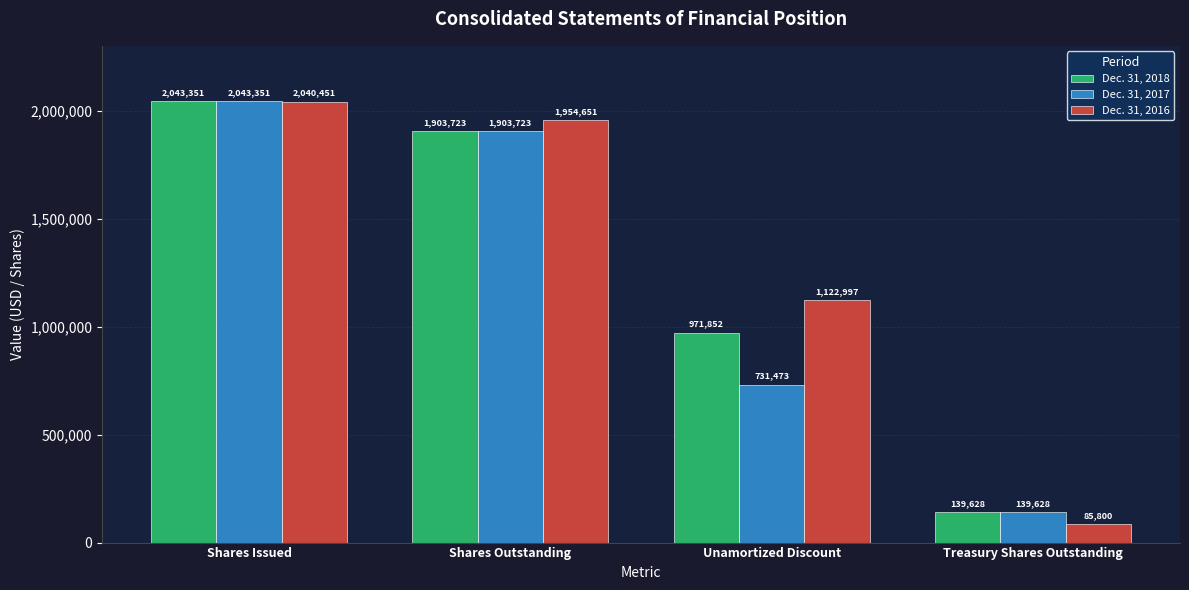

What is the difference between the maximum and minimum values in the Dec. 31, 2016 series?

1954651